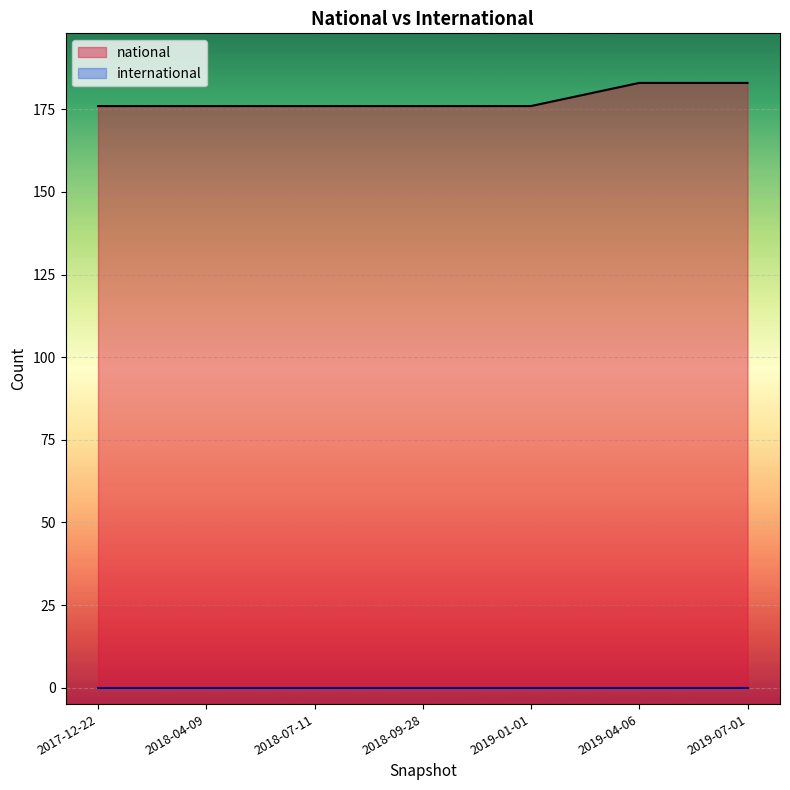

Read the national value at 2019-01-01.

176